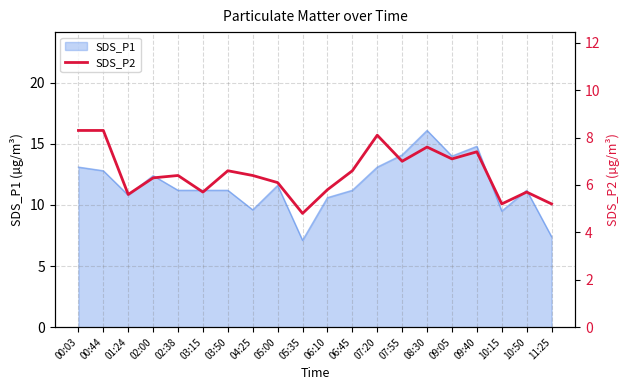

What is the label of the 10th point from the left?

05:35